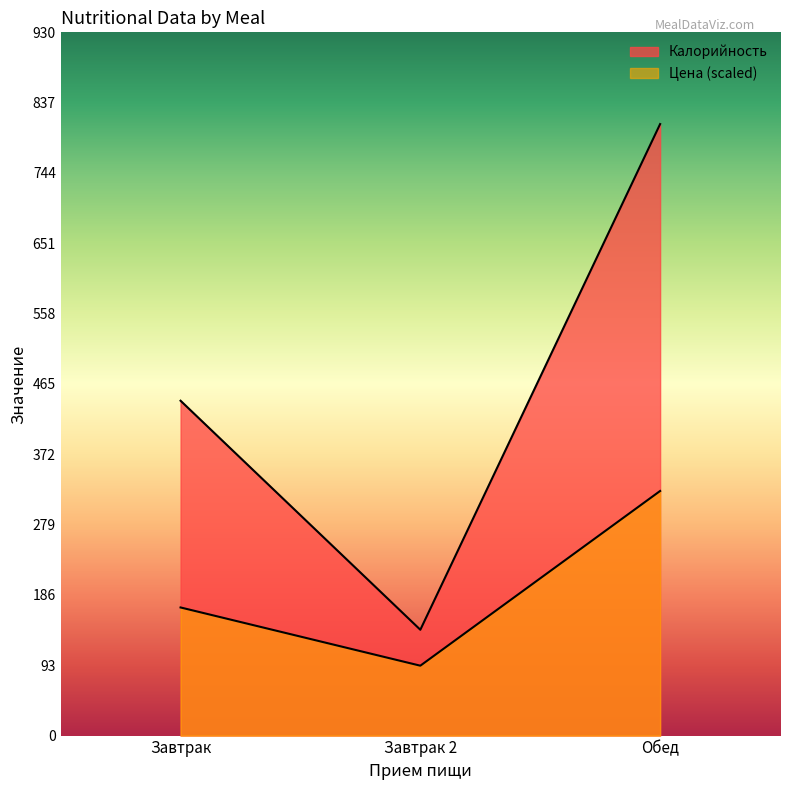

How many lines are shown in the chart?

2